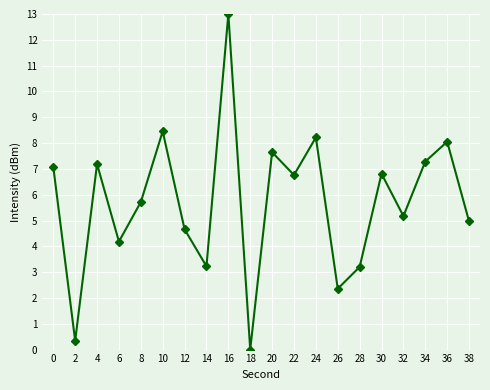

Does the chart display data point markers on the line(s)?

Yes